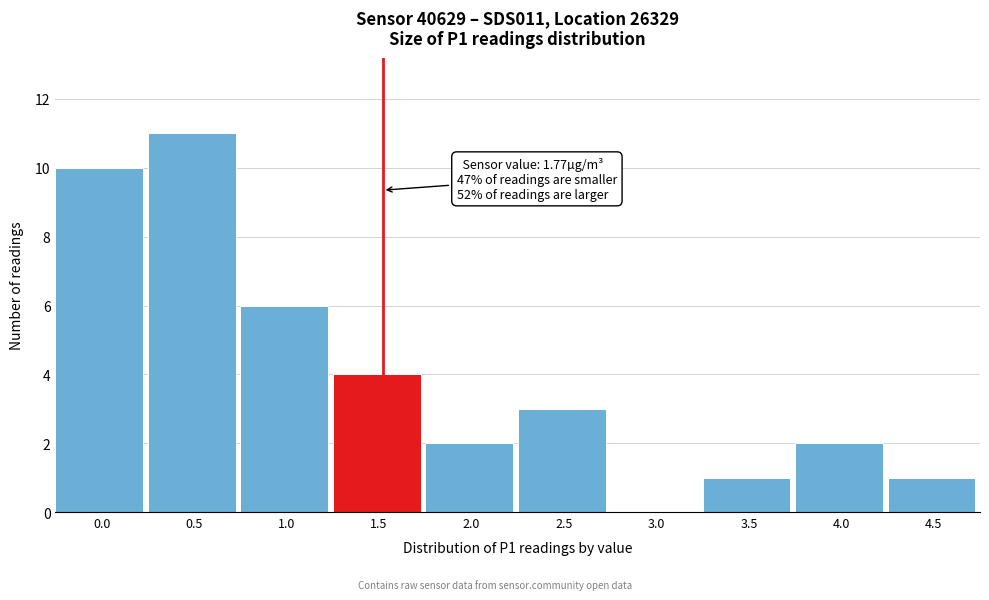

Reading left to right, list all the values displayed in this chart.

0.0=10	0.5=11	1.0=6	1.5=4	2.0=2	2.5=3	3.0=0	3.5=1	4.0=2	4.5=1